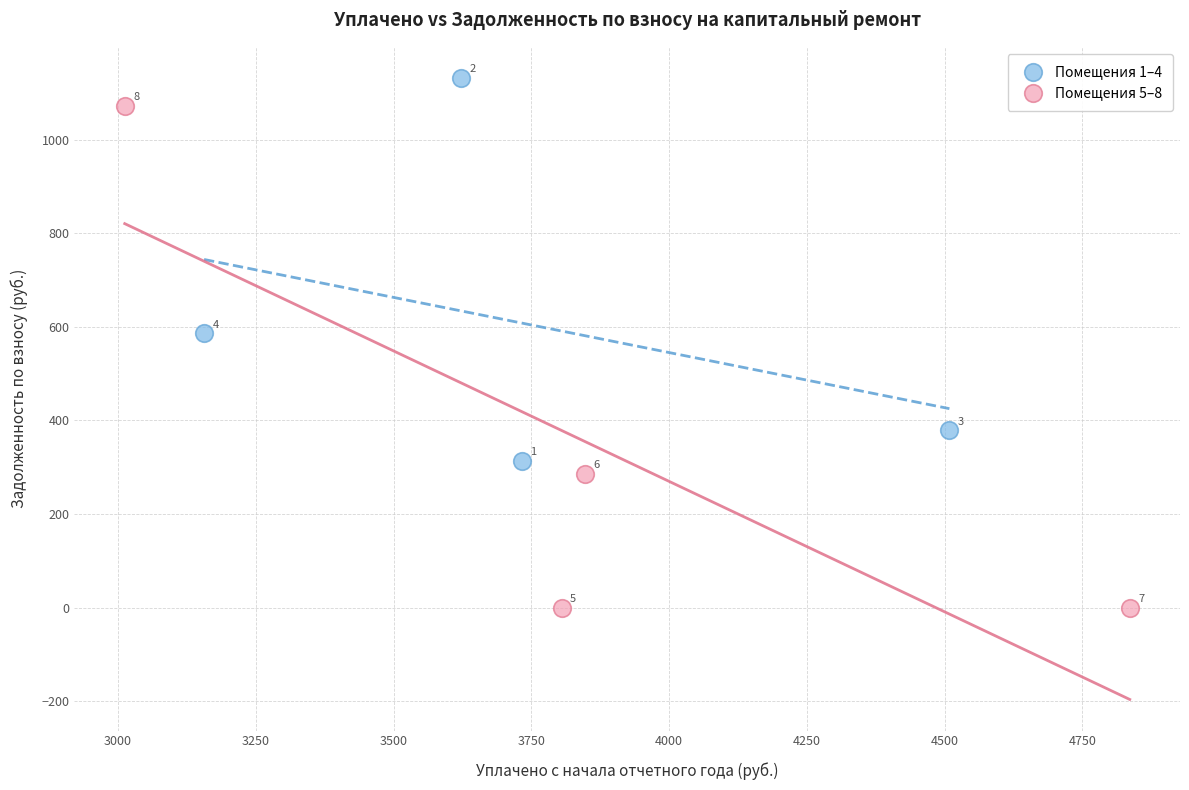

Which series has the largest Y range (max minus min)?

Помещения 5–8